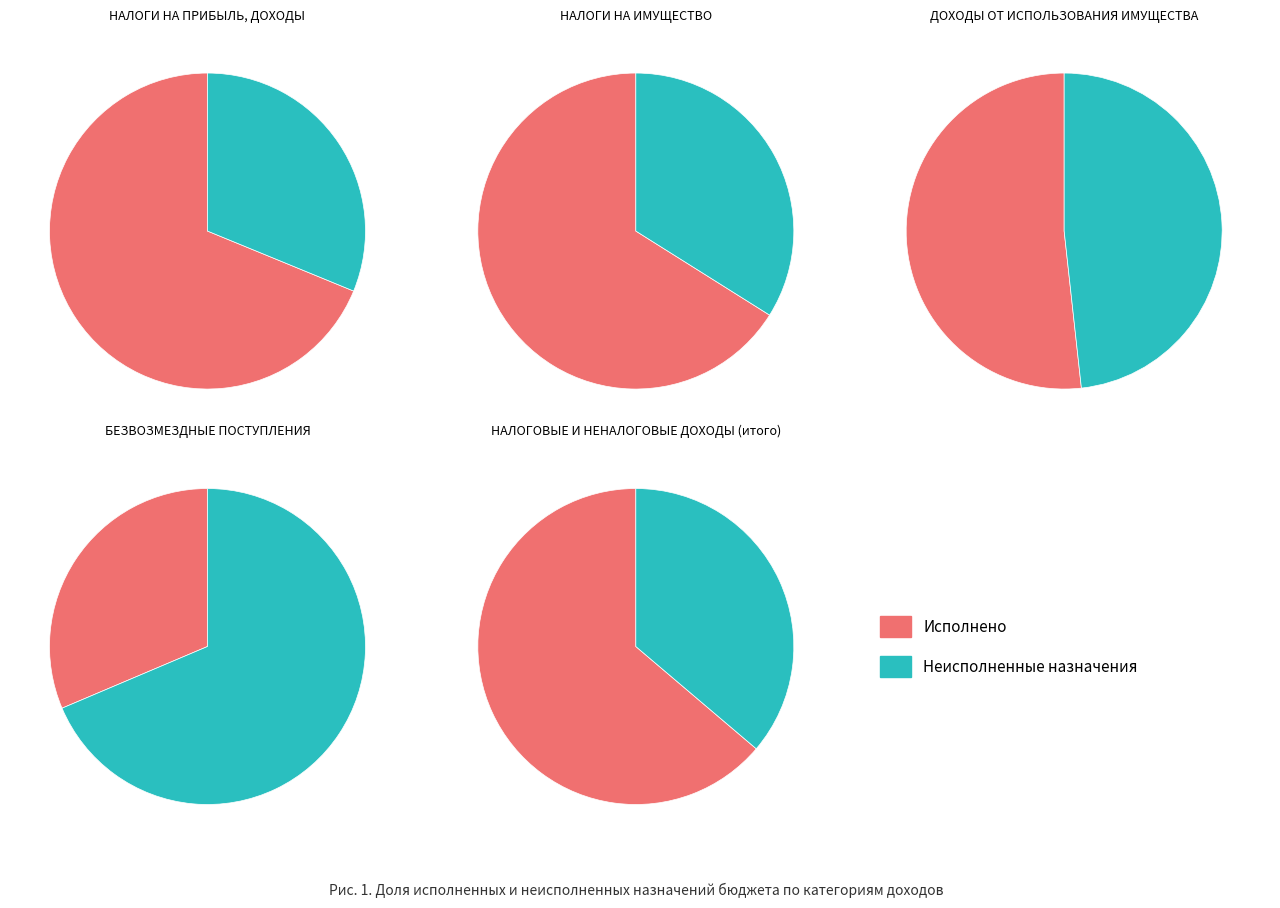

To the nearest percent, what portion does Неисполненные назначения represent?

34%